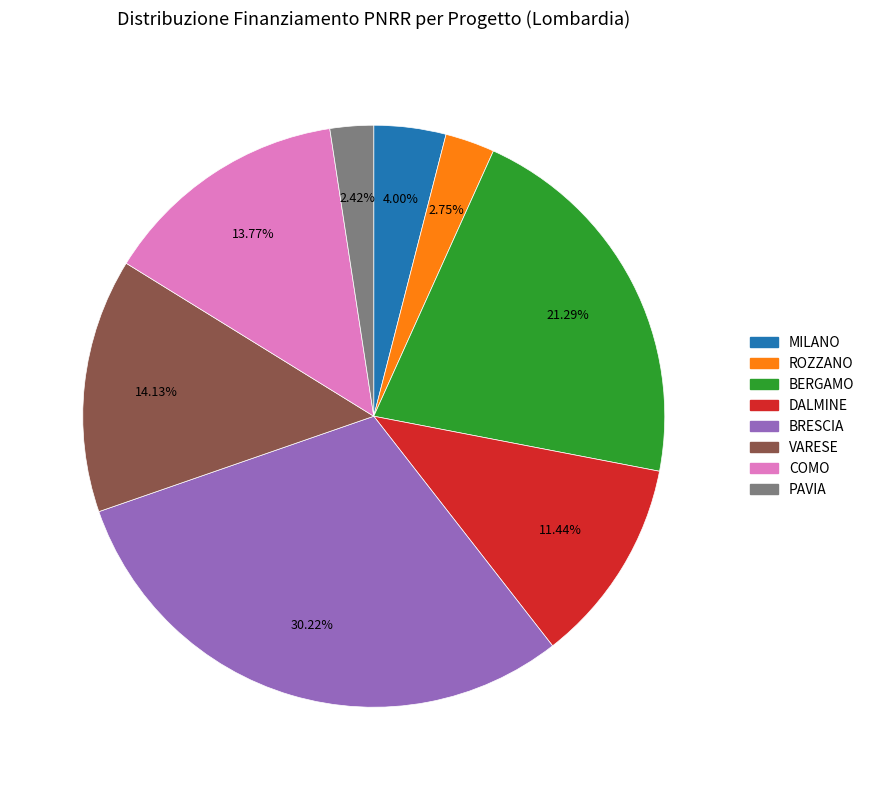

Is there a majority slice in this chart?

No